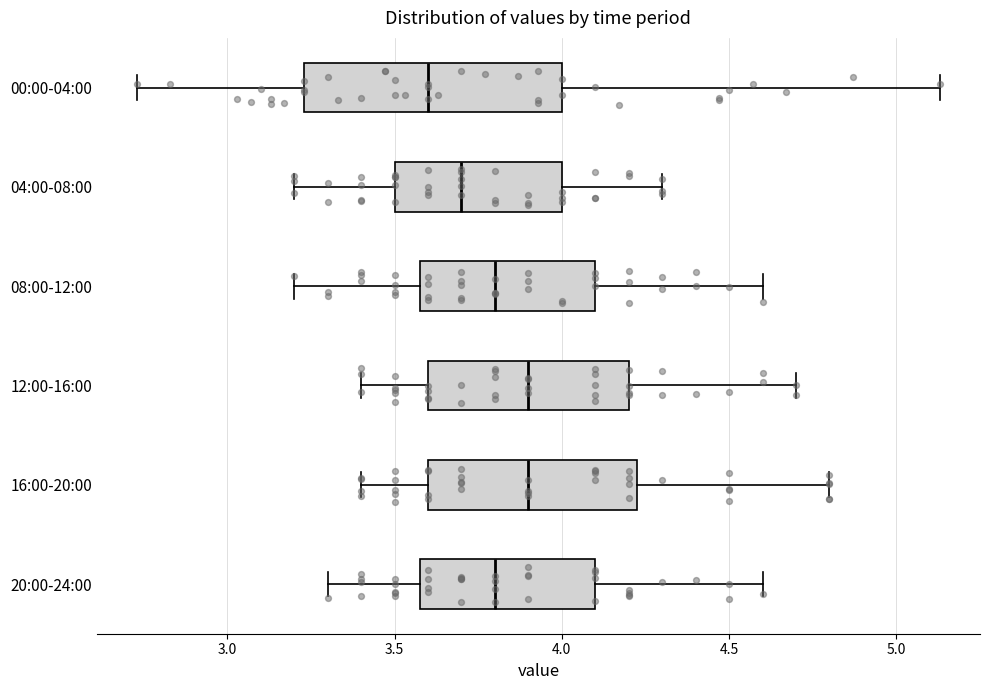

Reading bottom to top, transcribe this box plot: for each box, give where its median line is, the range the box spans, and where its two whiskers end, as read against the x-axis. The values are not printed on the chart, so give them approximately, as read against the axis.

20:00-24:00: median 3.80, box 3.60 to 4.10, whiskers 3.30 to 4.60
16:00-20:00: median 3.90, box 3.60 to 4.25, whiskers 3.40 to 4.80
12:00-16:00: median 3.90, box 3.60 to 4.20, whiskers 3.40 to 4.70
08:00-12:00: median 3.80, box 3.60 to 4.10, whiskers 3.20 to 4.60
04:00-08:00: median 3.70, box 3.50 to 4.00, whiskers 3.20 to 4.30
00:00-04:00: median 3.60, box 3.25 to 4.00, whiskers 2.75 to 5.15